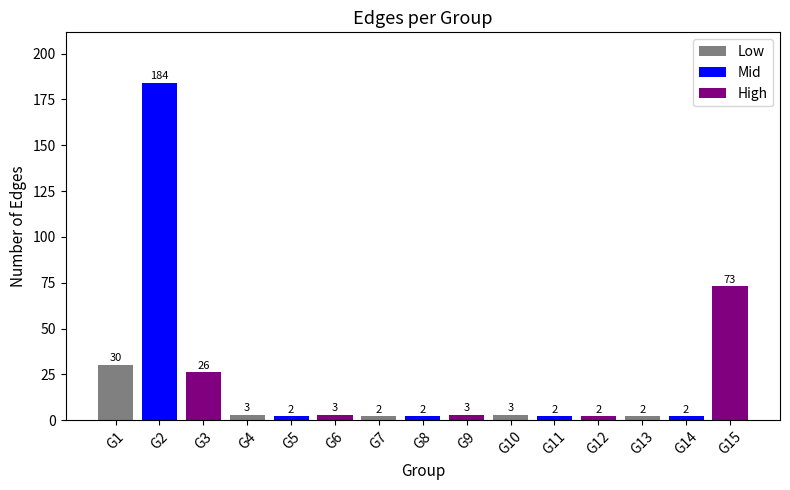

What is the value of the 15th bar from the left?

73